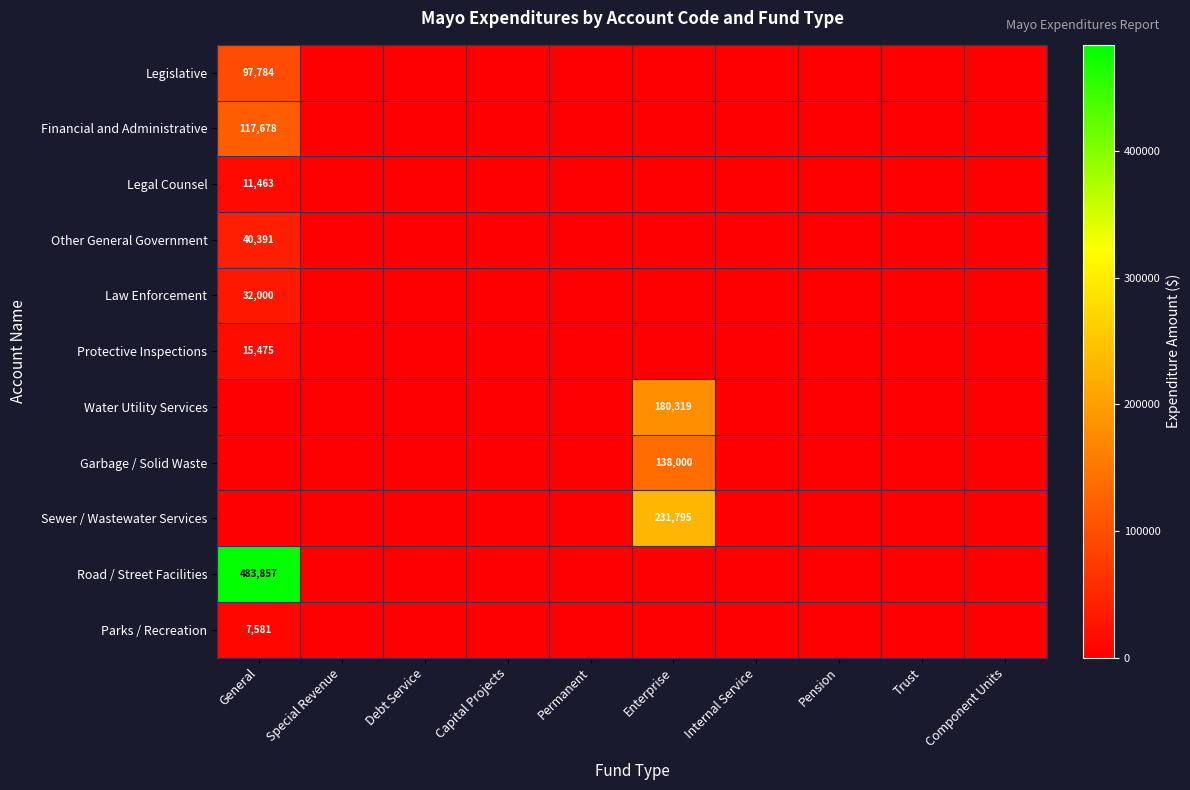

What is the difference between the maximum and minimum values in the Other General Government series?

40391